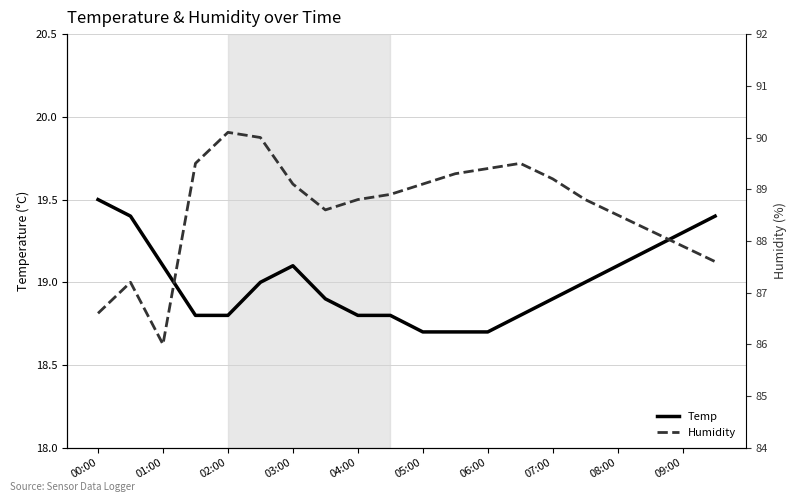

How many values in the Humidity series exceed 88?

15